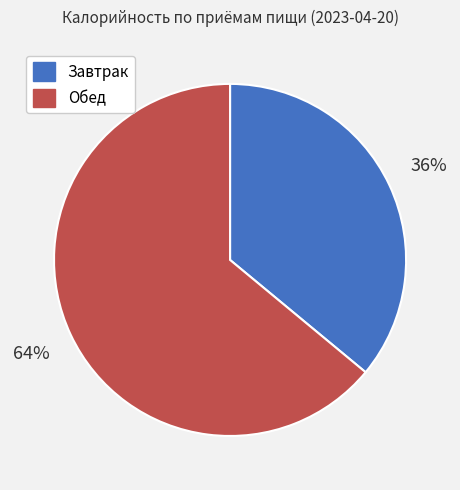

How many slices are in this pie chart?

2